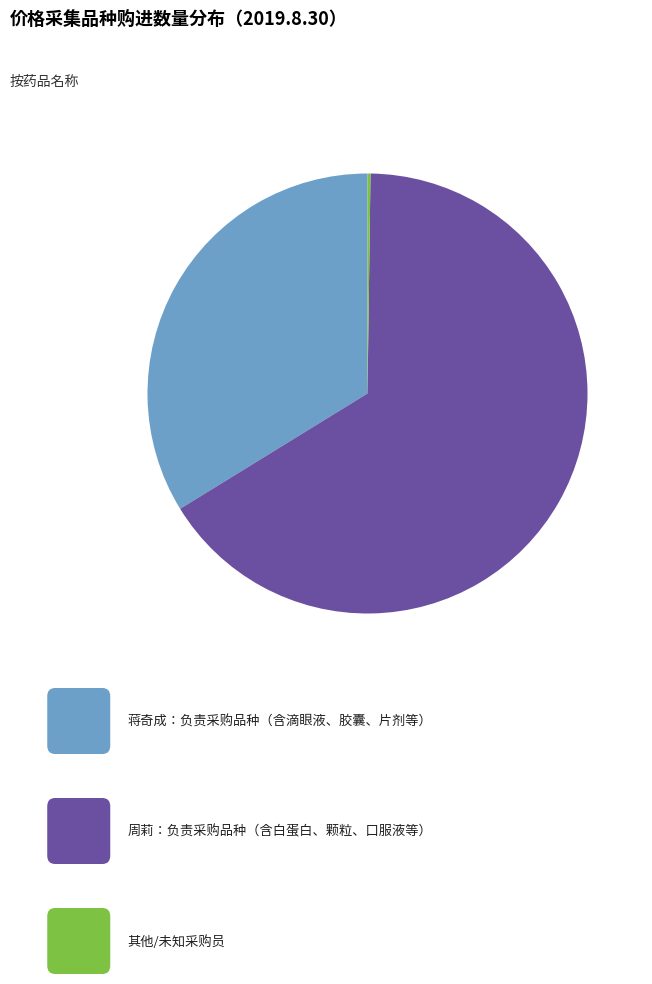

Does any single category account for the majority?

Yes